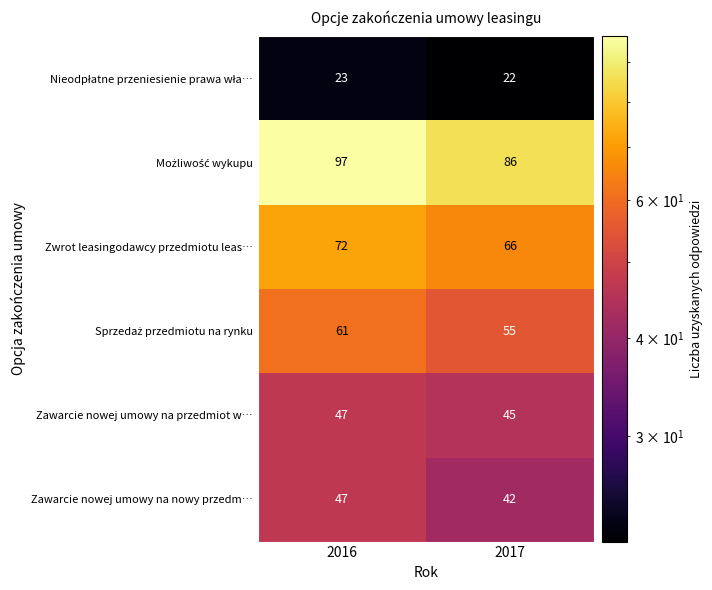

At which category is the sum across all series the highest?

2016